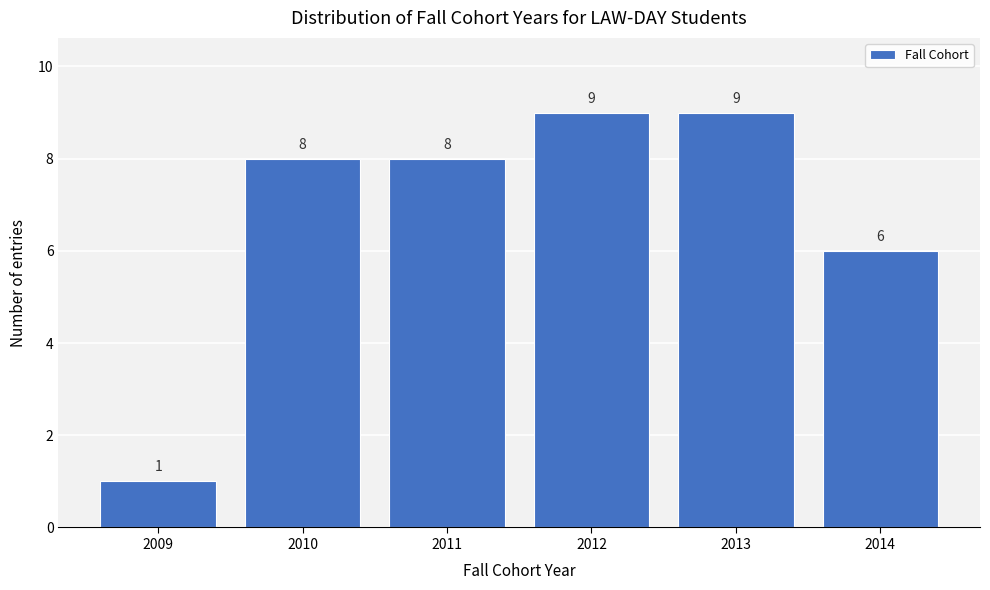

Reading right to left, transcribe all the data shown in this chart.

2014=6	2013=9	2012=9	2011=8	2010=8	2009=1